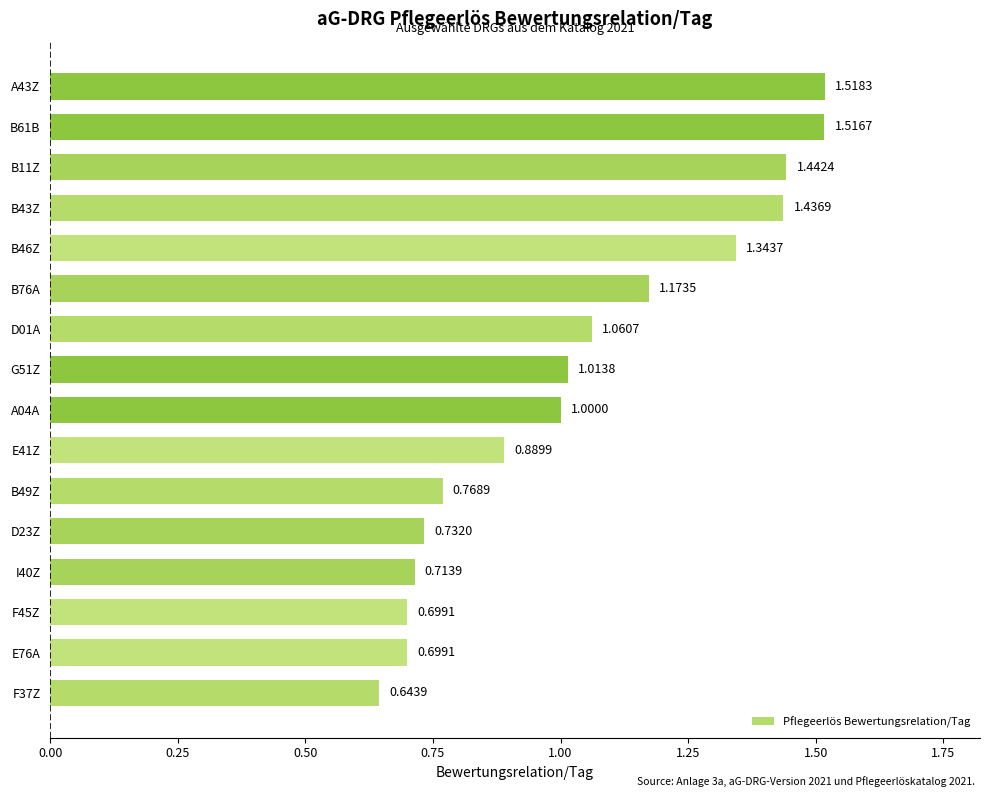

How many data points are less than 1?

7